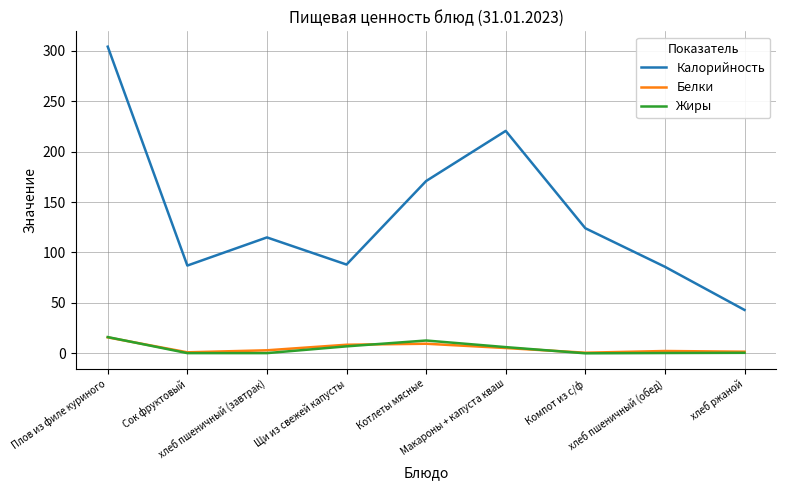

Which category has the highest value in the Жиры series?

Плов из филе куриного